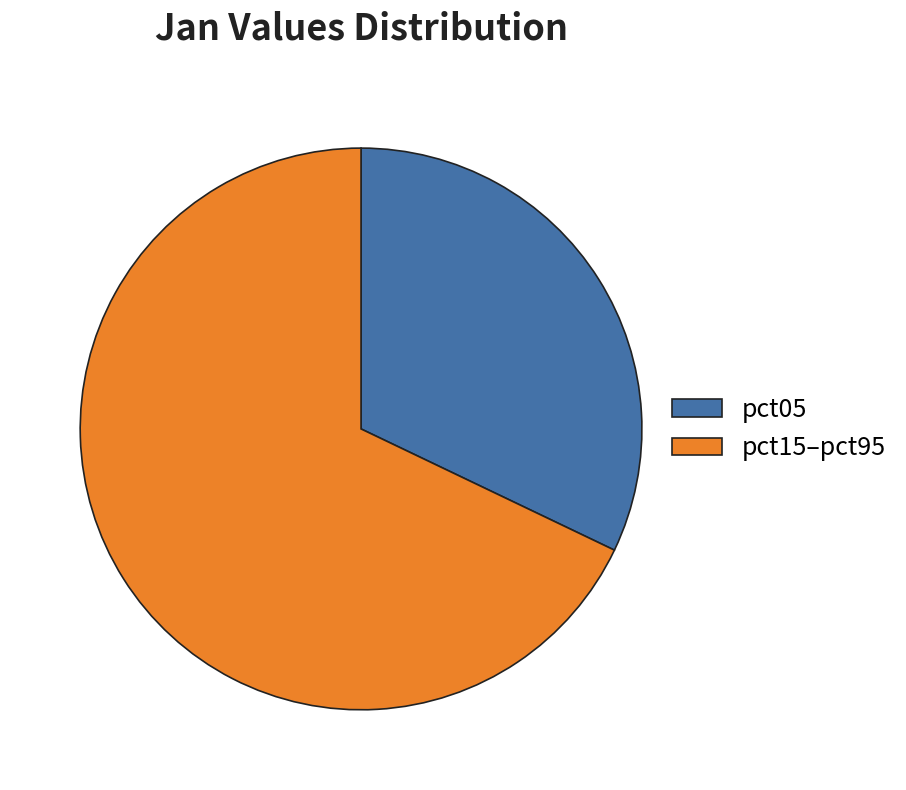

Does pct15–pct95 represent more than half of the total?

Yes